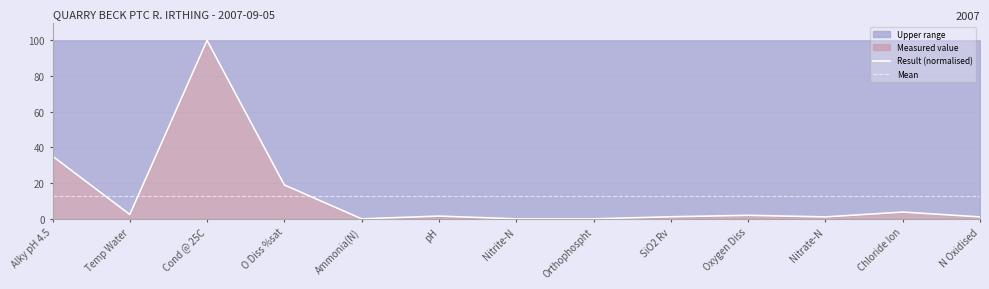

Which series has the largest total across all categories?

Result (normalised)